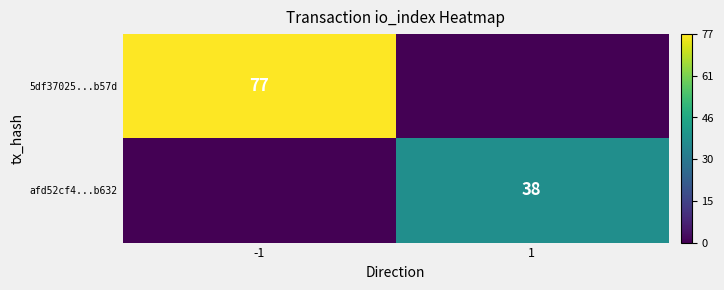

The afd52cf4...b632 series shows 38 at 1. True or false?

True